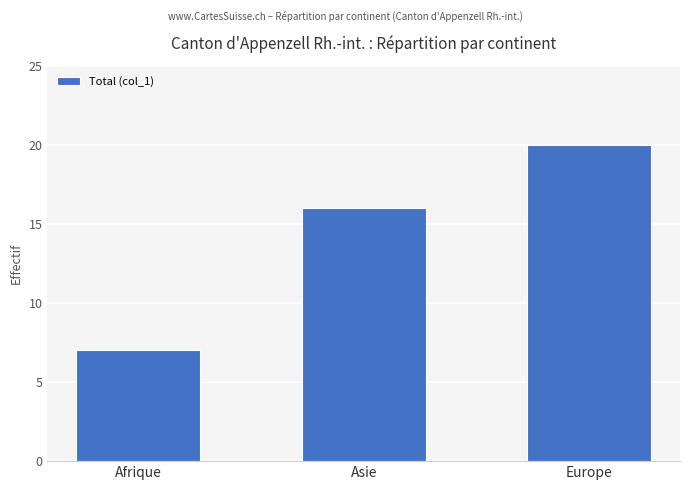

Are the bars horizontal?

No